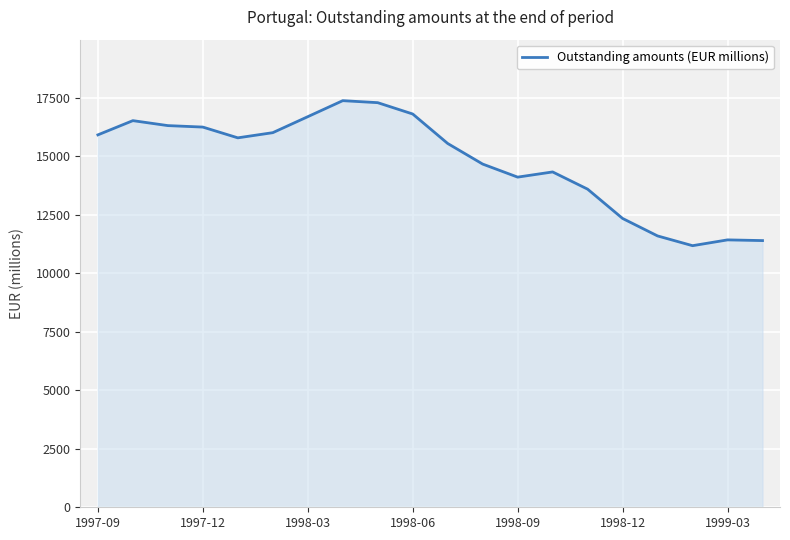

What is the difference between the maximum and minimum values?

6198